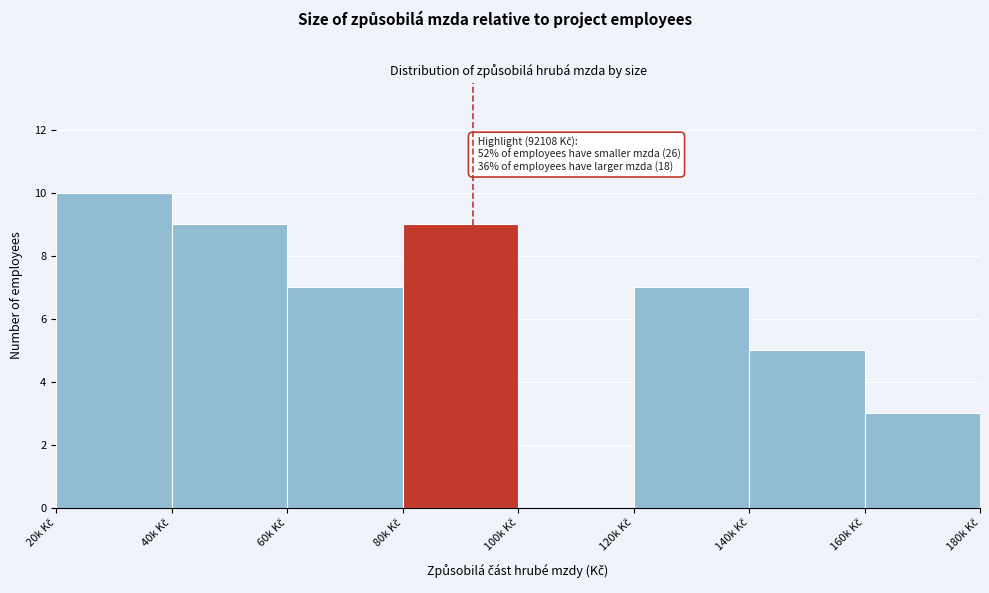

What is the sum of all values?

50